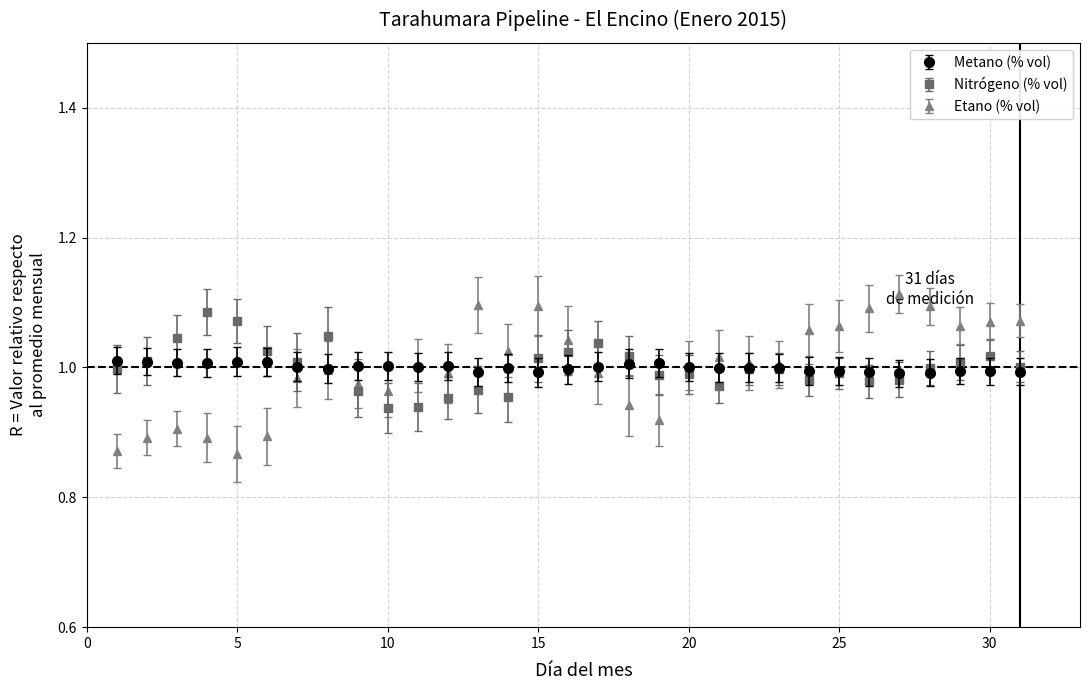

At how many categories does at least one series exceed 0?

31